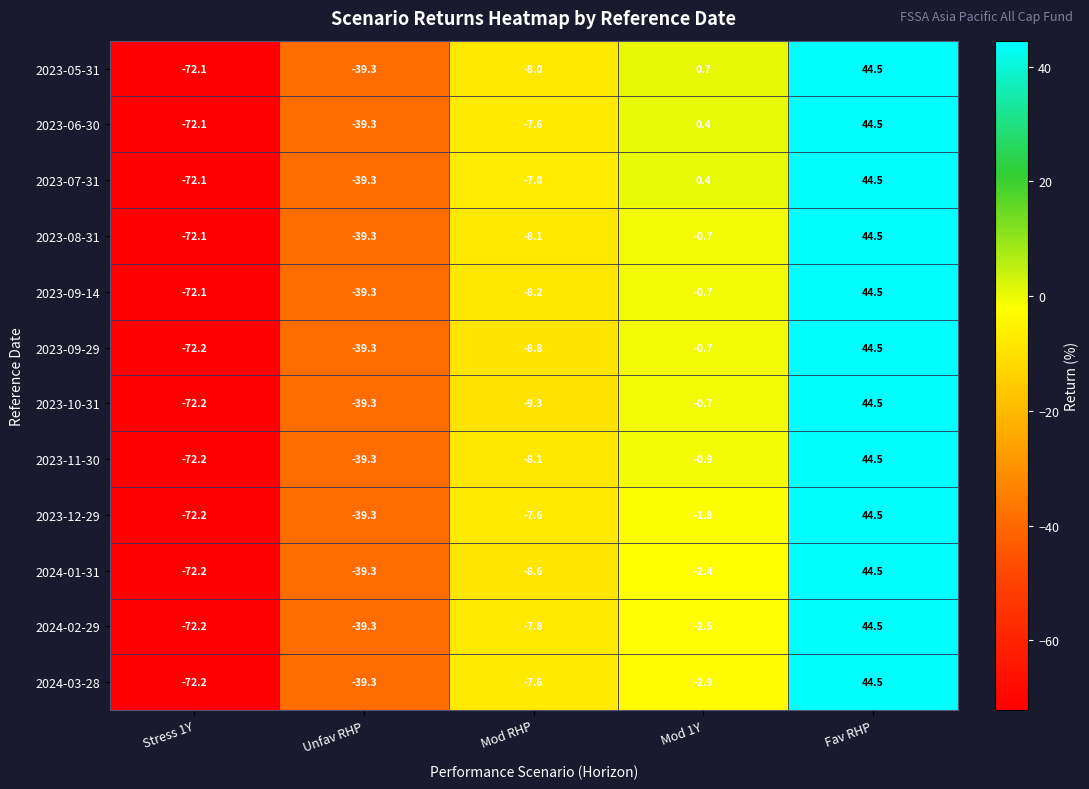

Which label corresponds to the largest value in the chart?

Fav RHP